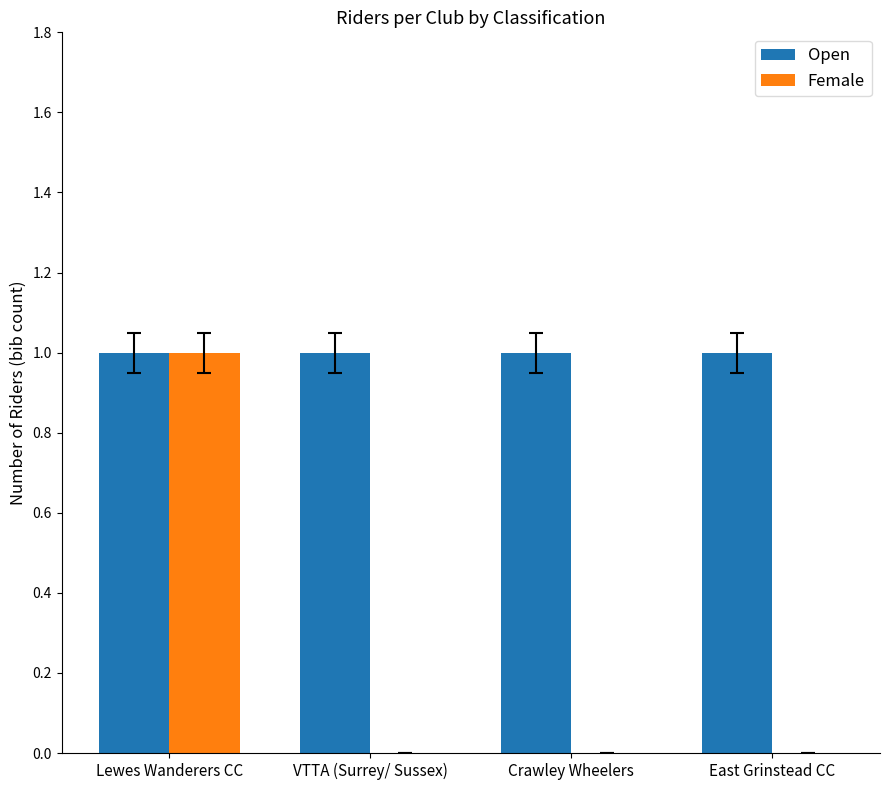

Reading left to right, what are all the values shown in this chart?

Open: Lewes Wanderers CC=1	VTTA (Surrey/ Sussex)=1	Crawley Wheelers=1	East Grinstead CC=1
Female: Lewes Wanderers CC=1	VTTA (Surrey/ Sussex)=0	Crawley Wheelers=0	East Grinstead CC=0